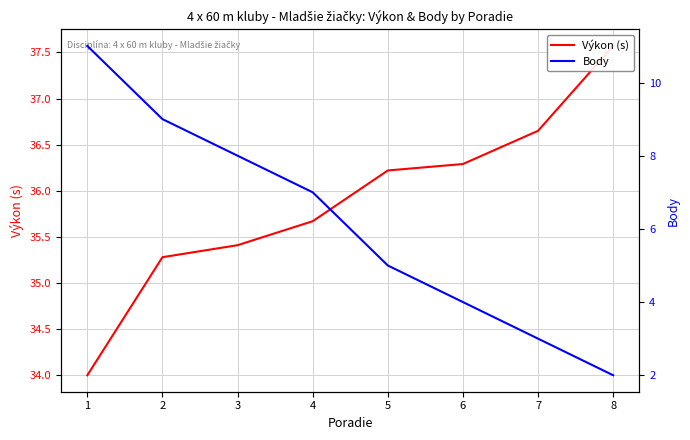

The Výkon (s) series shows 47.2 at 5. True or false?

False